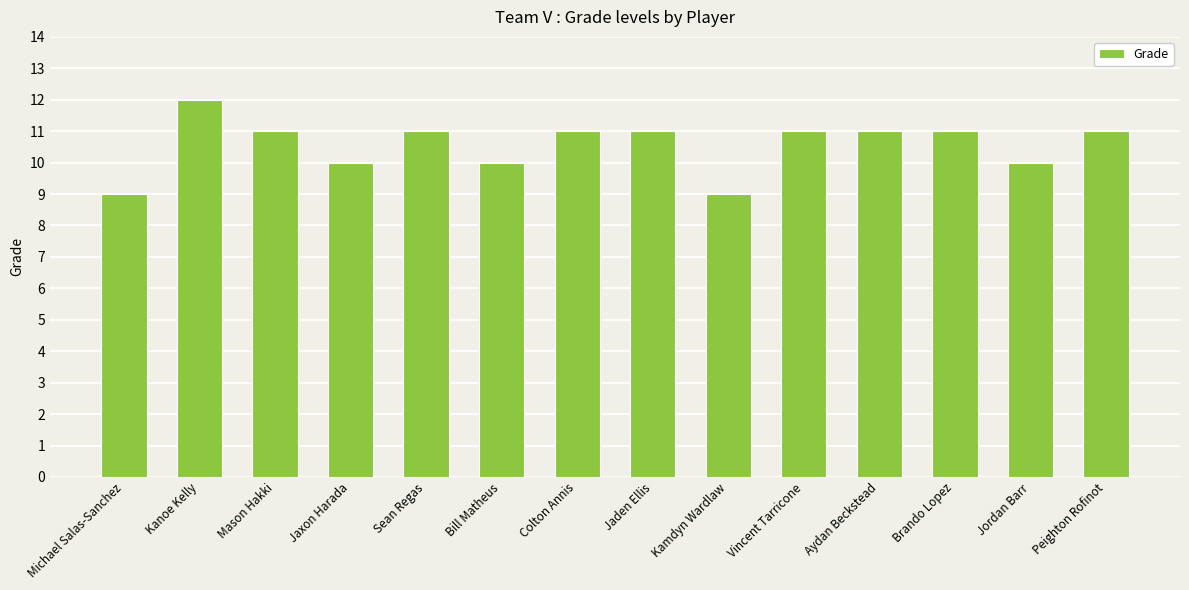

Reading left to right, transcribe all the data shown in this chart.

9	12	11	10	11	10	11	11	9	11	11	11	10	11